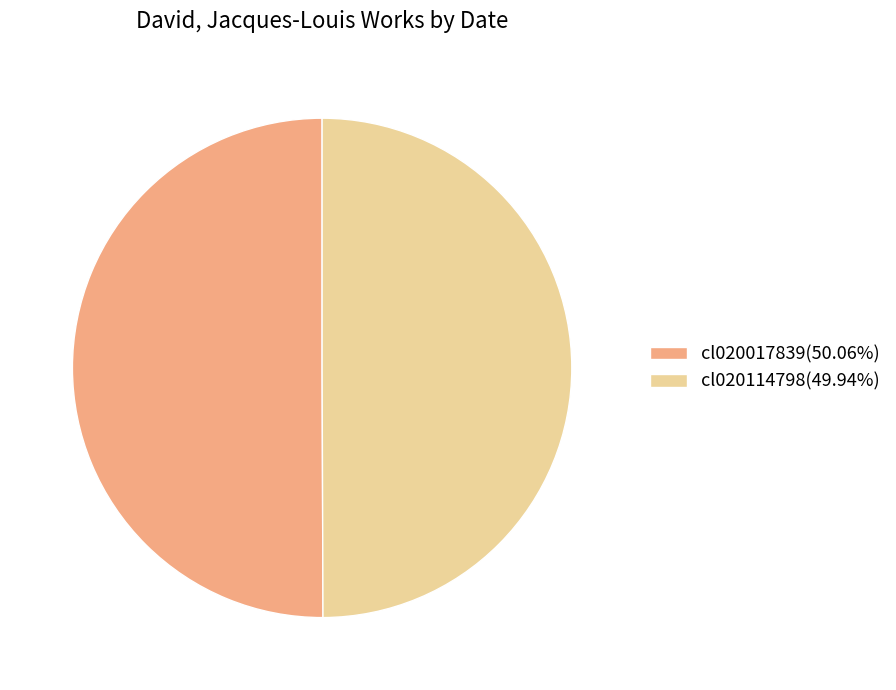

Approximately how many times larger is the value at cl020114798(49.94%) compared to cl020017839(50.06%)?

1.0